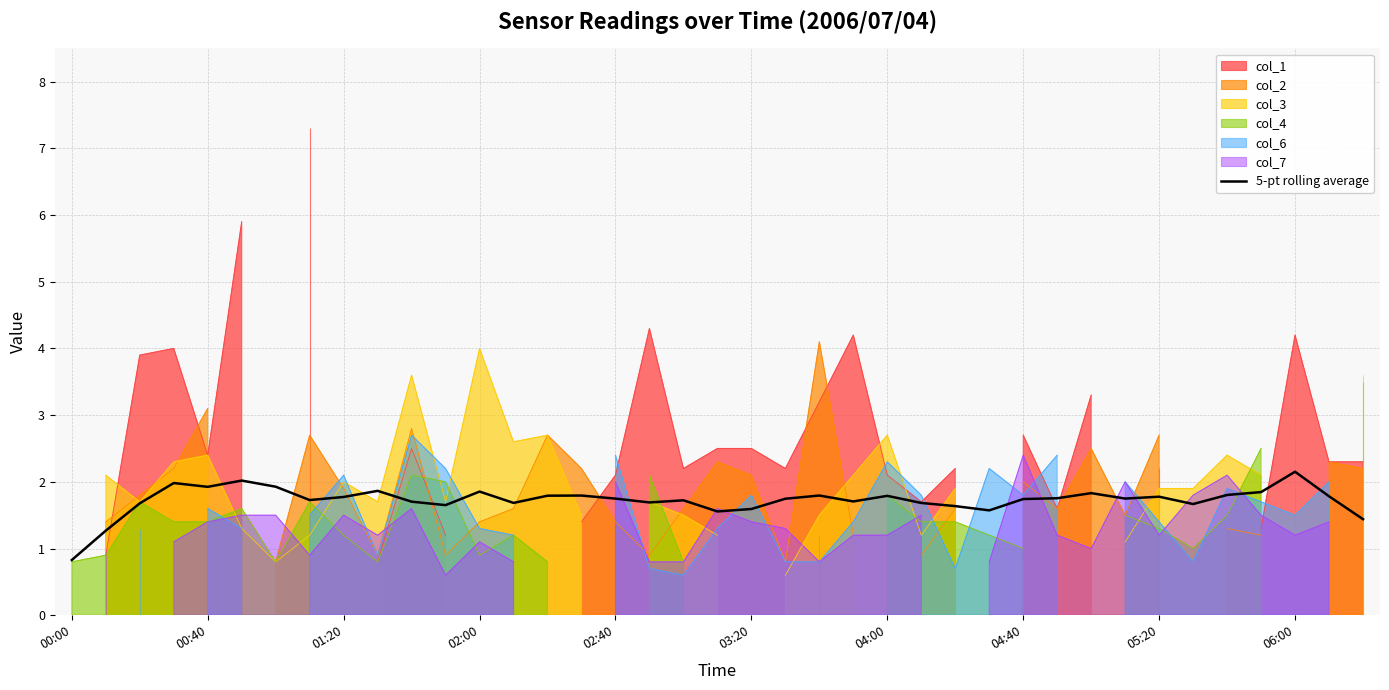

What is the change in value from 00:00 to 23?

+0.9